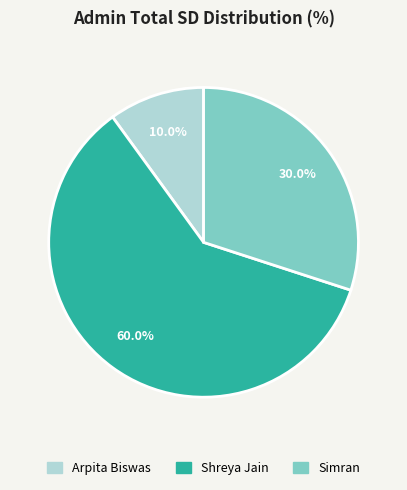

Which slice is the smallest?

Arpita Biswas